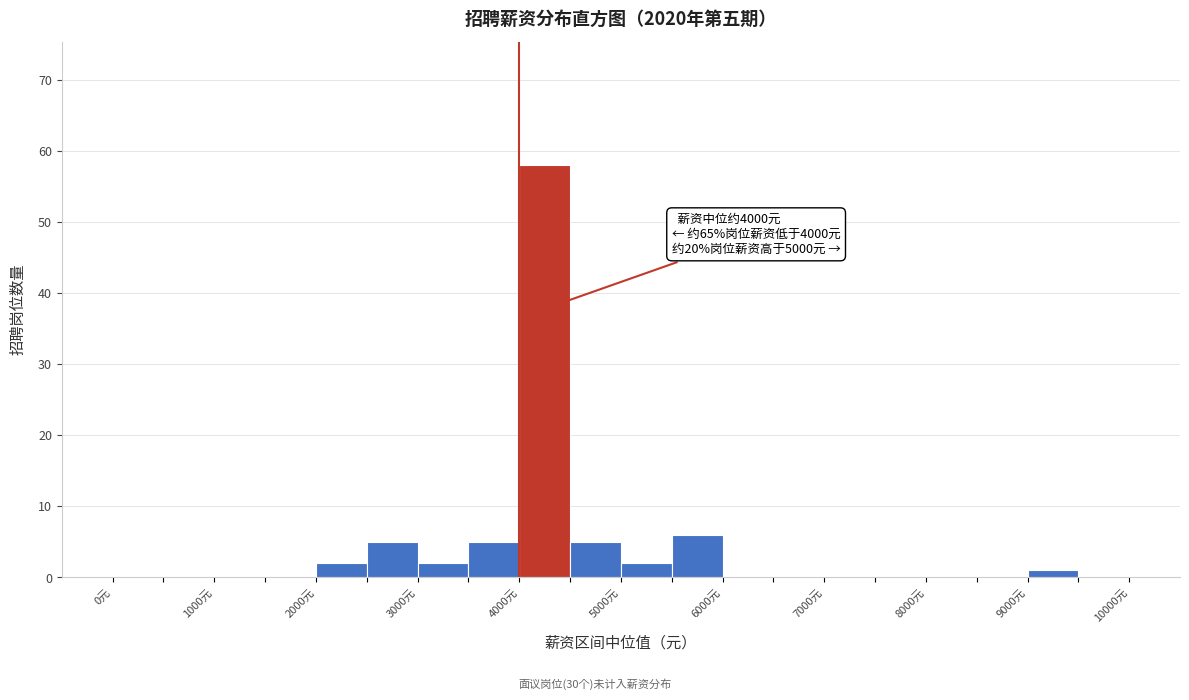

Which range on the x-axis has the tallest bar?

4000 to 4500